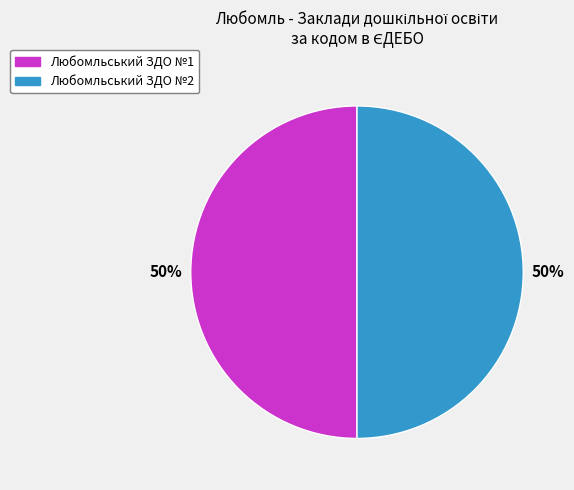

To the nearest percent, what percentage of the pie is Любомльський ЗДО №1?

50%